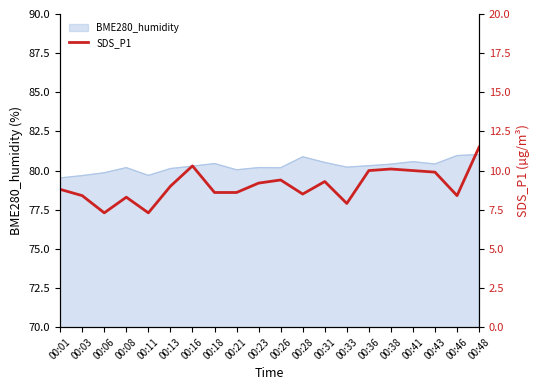

How many data points are above 9?

9